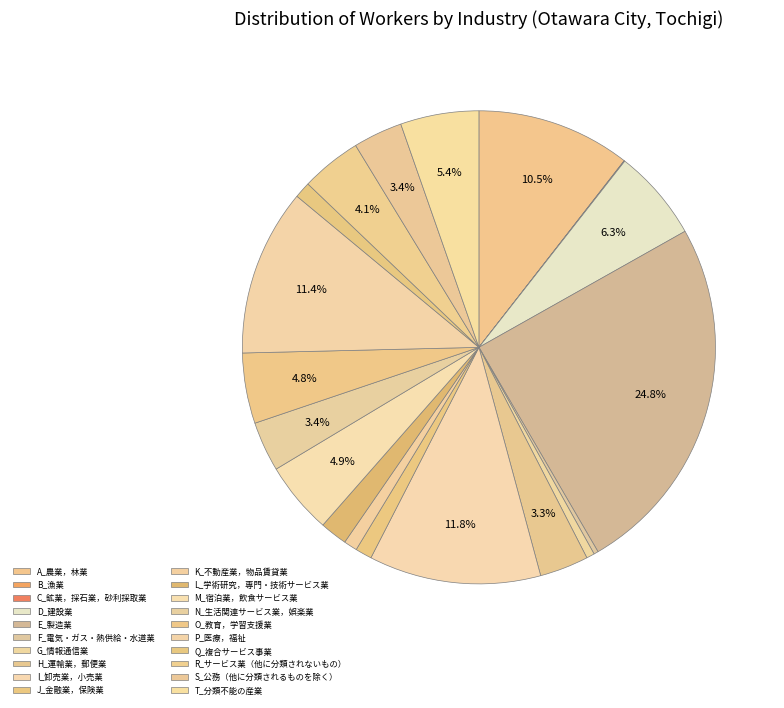

What percentage is the N_生活関連サービス業，娯楽業 slice, to the nearest percent?

3%